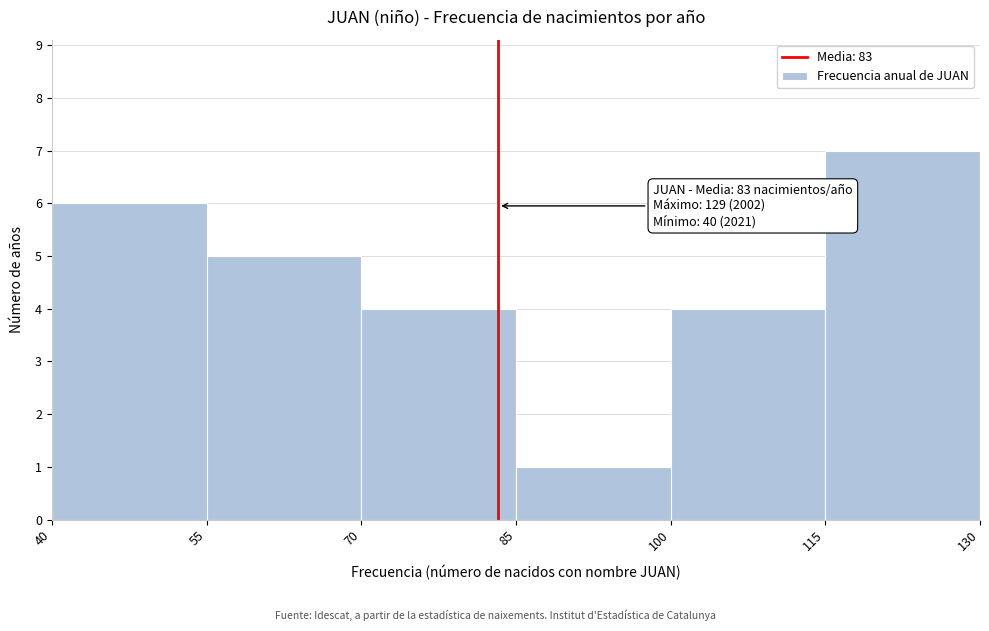

Over which range of the x-axis is the bar tallest?

115 to 130